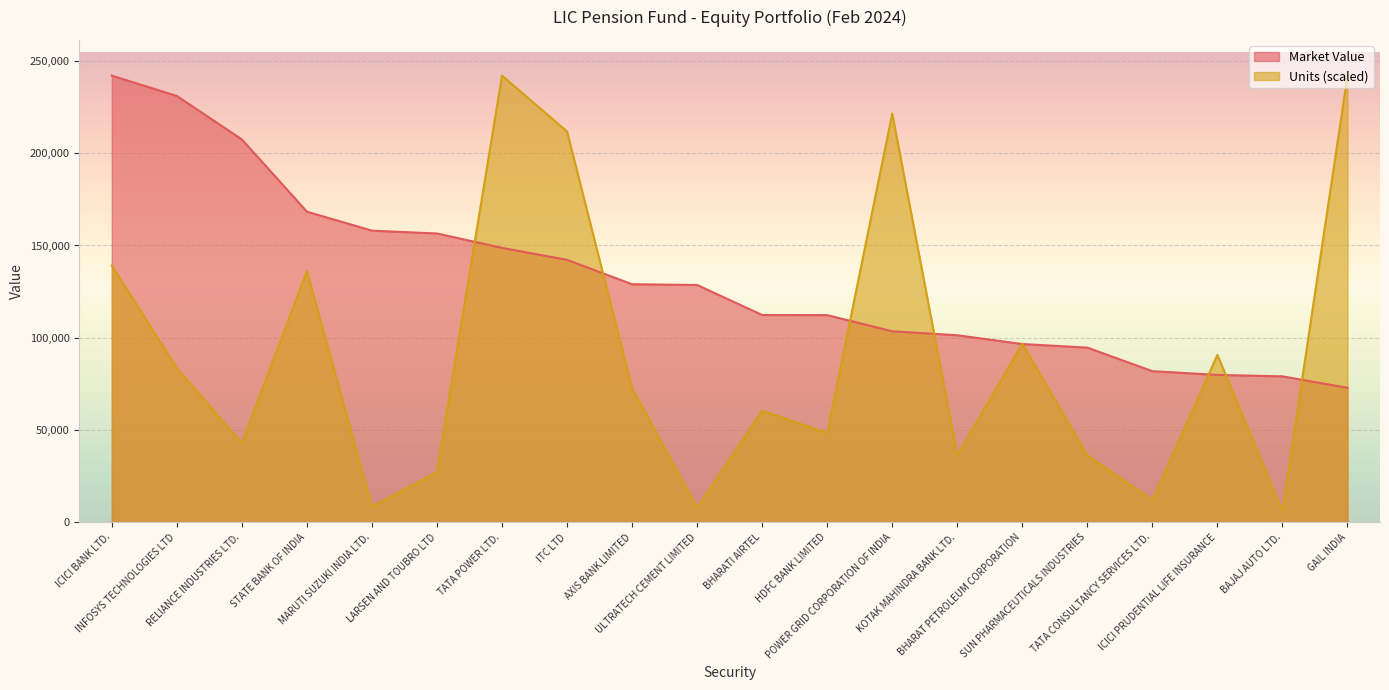

What position from the right is LARSEN AND TOUBRO LTD?

15